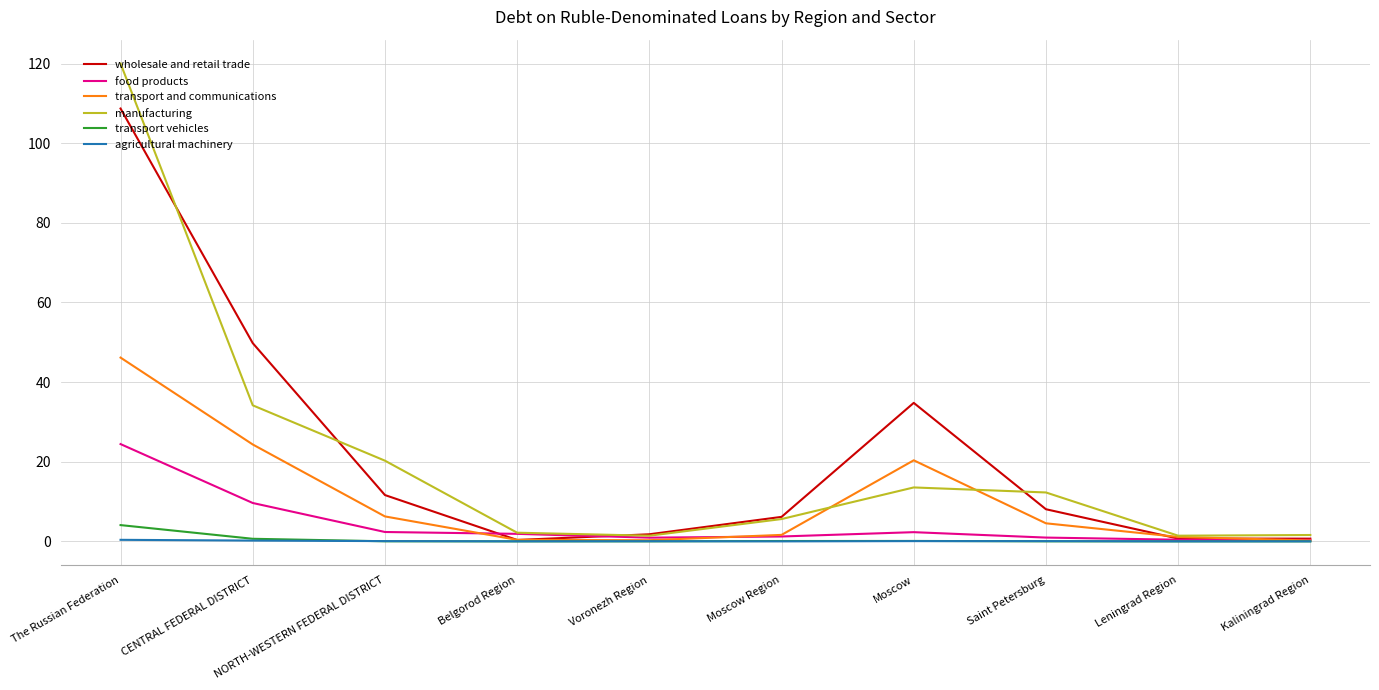

What is the lowest value of the food products series?

0.4